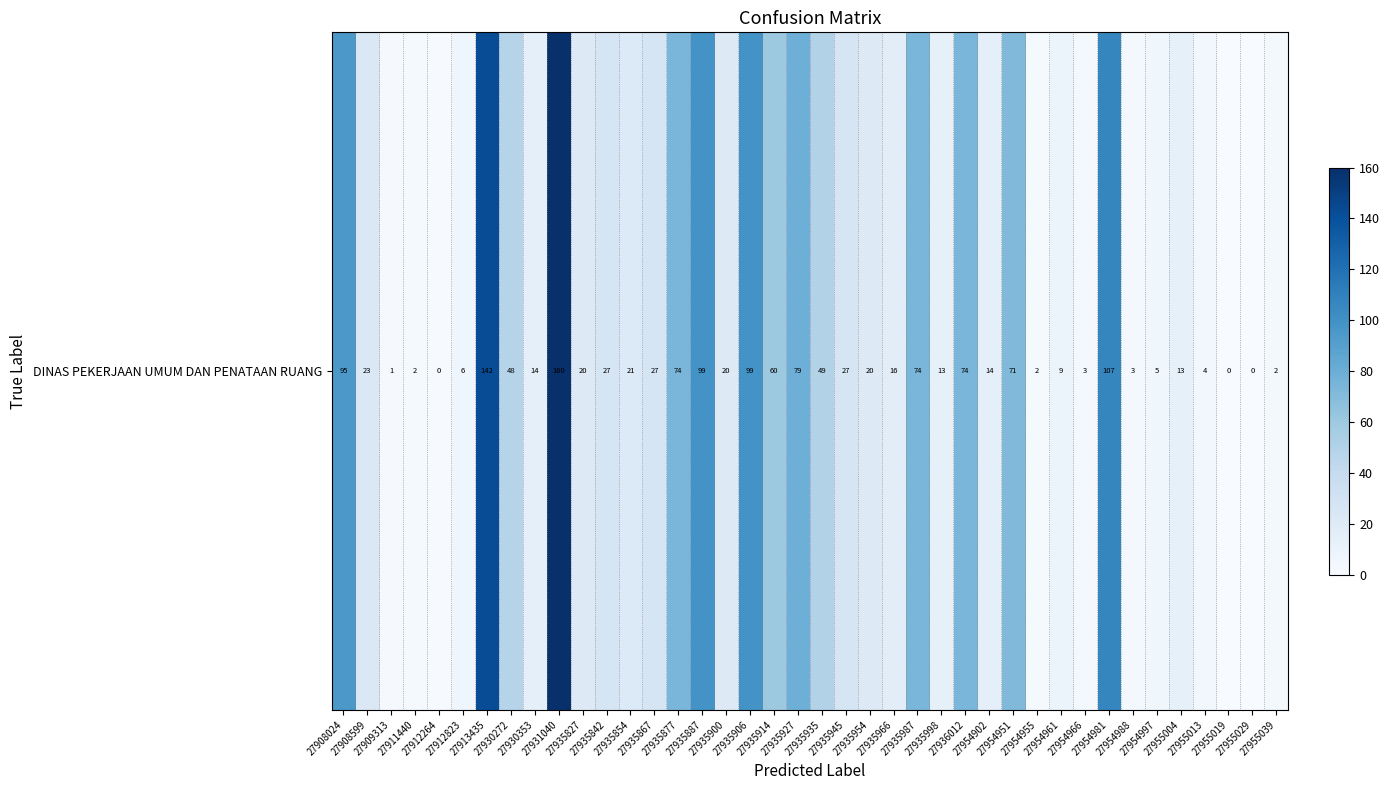

What is the minimum value shown in the chart?

0.4